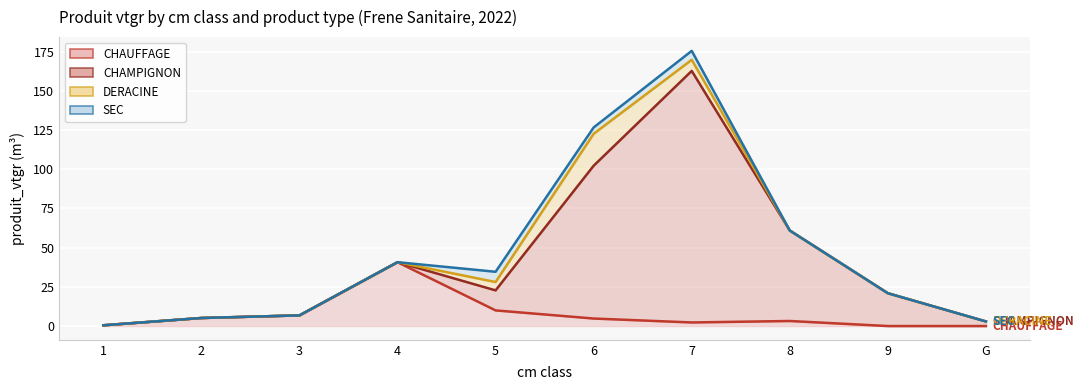

What is the sum of all DERACINE values?

458.2